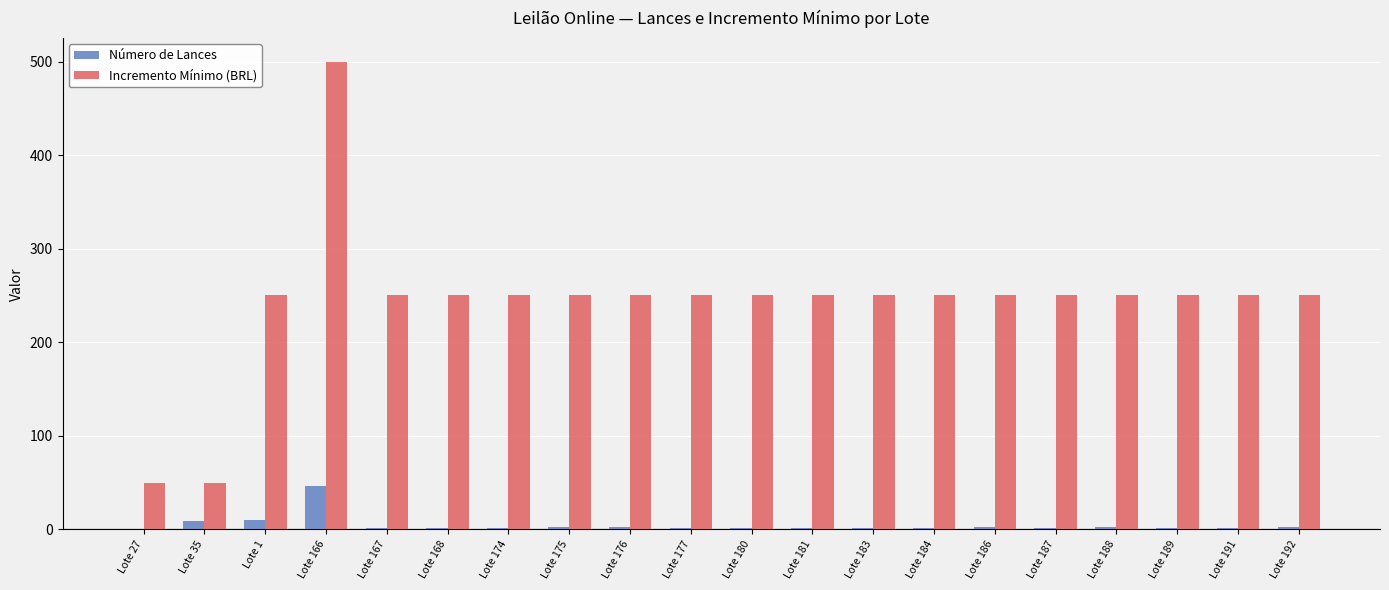

Which category has the highest value across all series?

Lote 166